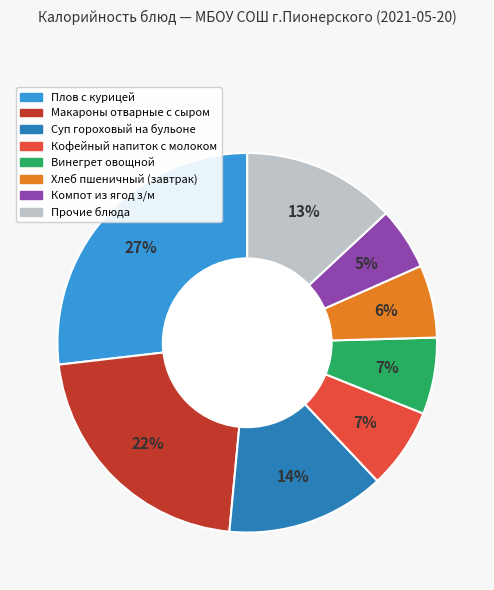

Does any single category account for the majority?

No